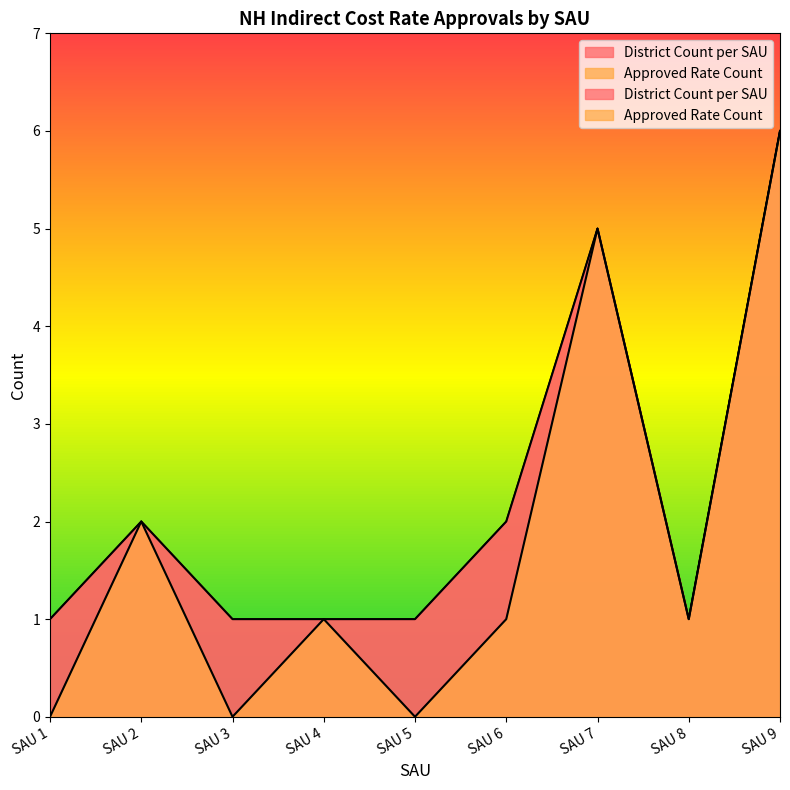

What is the difference between the maximum and minimum values in the District Count per SAU series?

5